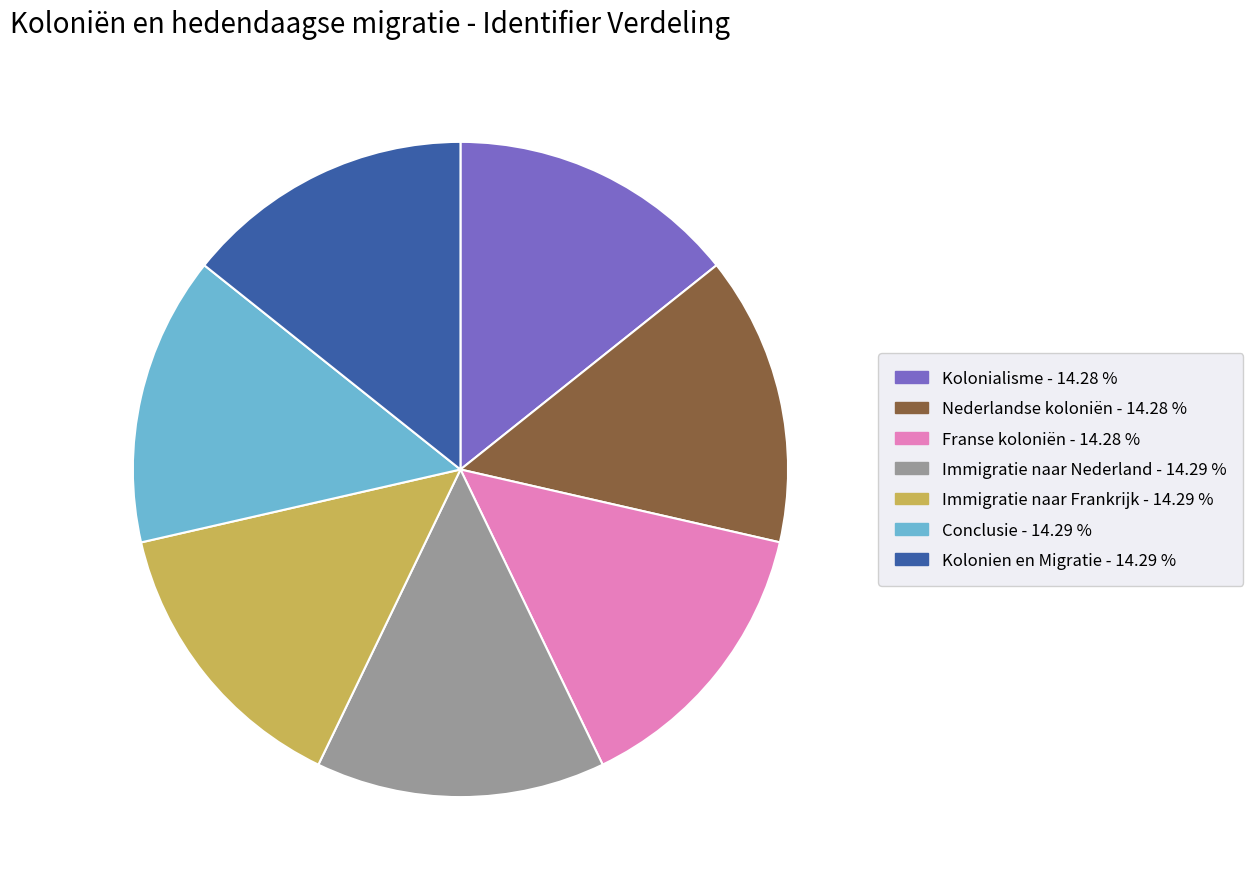

Is the sum of Immigratie naar Frankrijk and Franse koloniën greater than half?

No